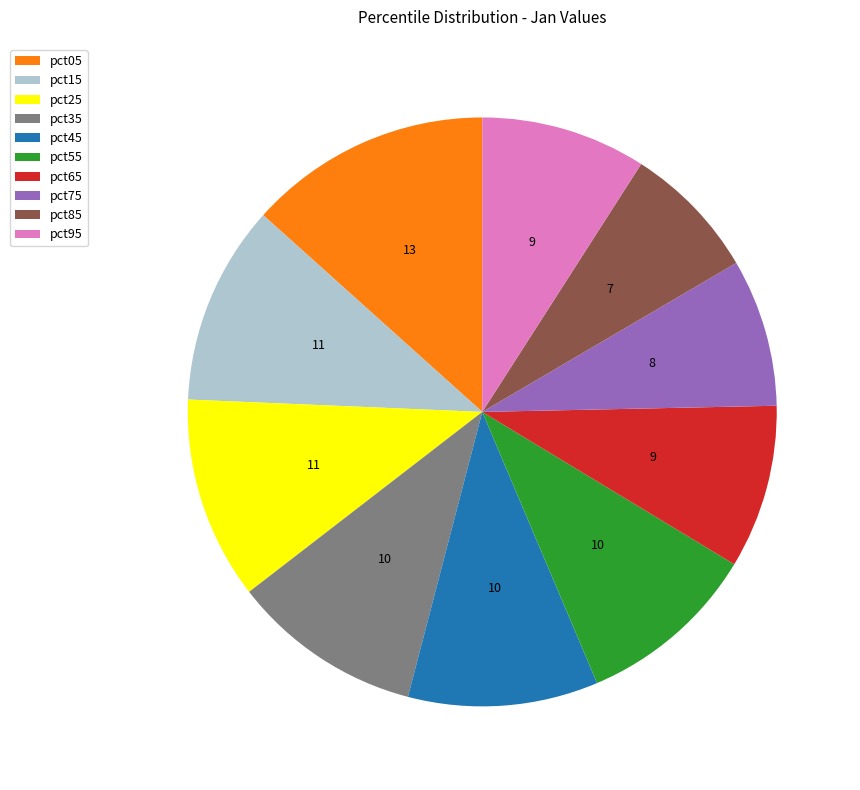

Does any single category account for the majority?

No